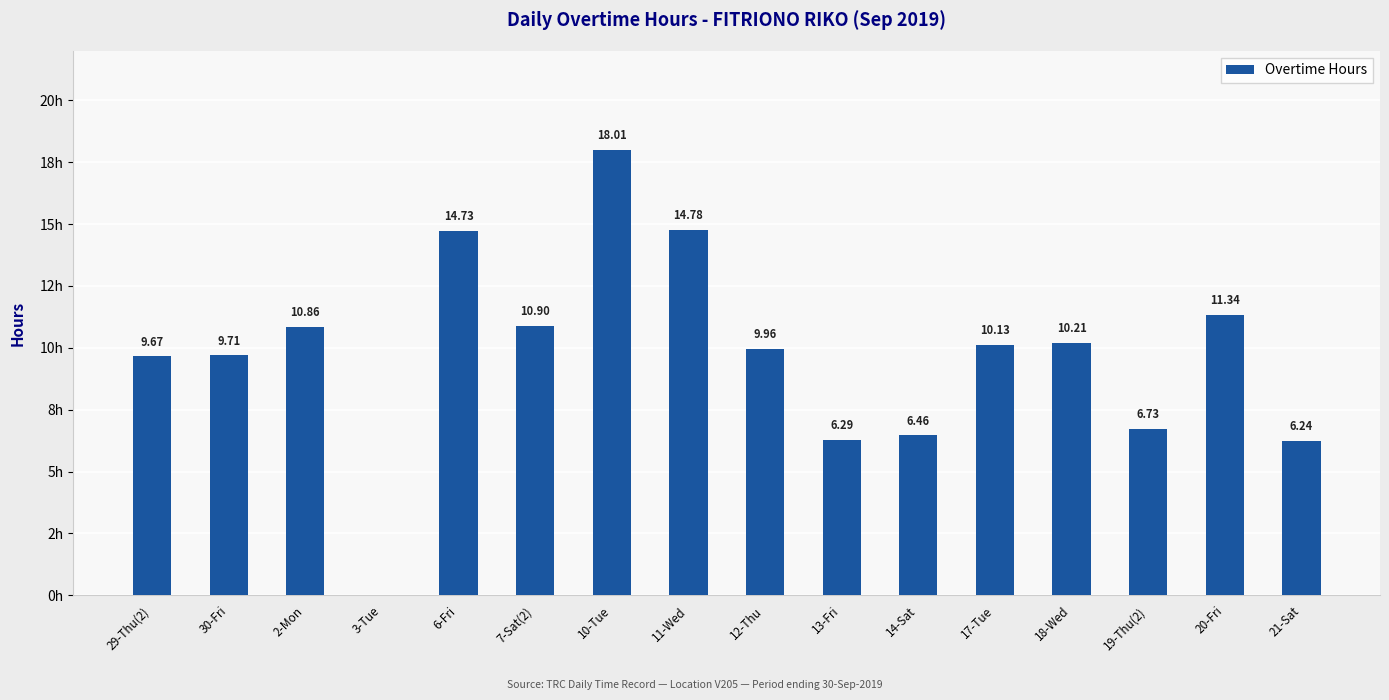

Which has a higher value, 14-Sat or 13-Fri?

14-Sat